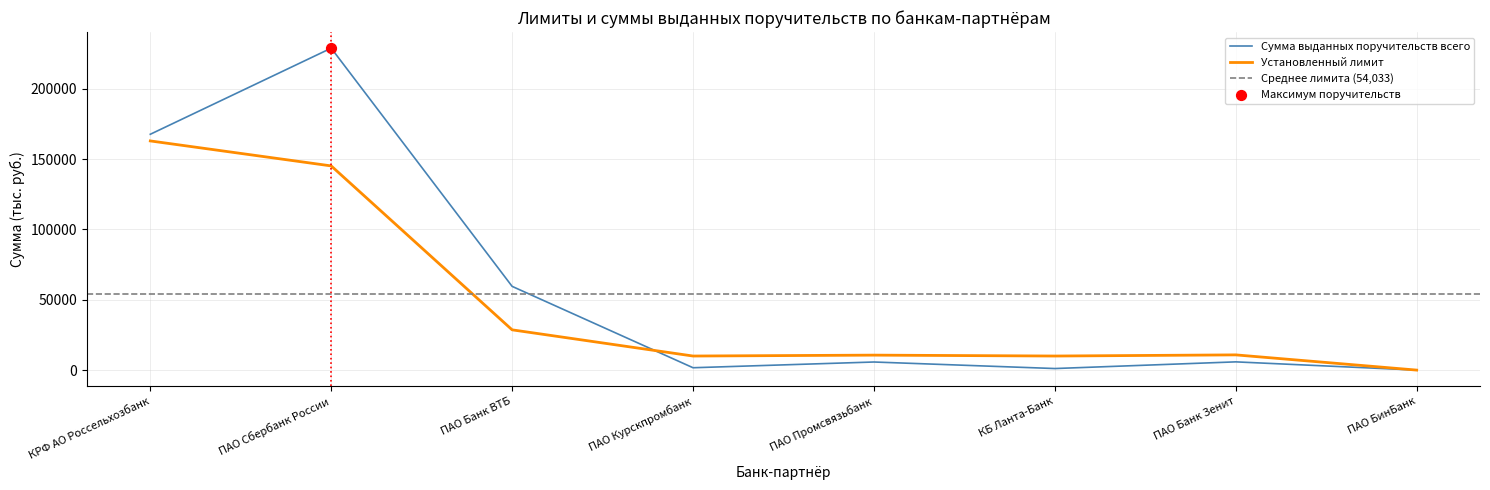

At which category is the sum across all series the highest?

ПАО Сбербанк России